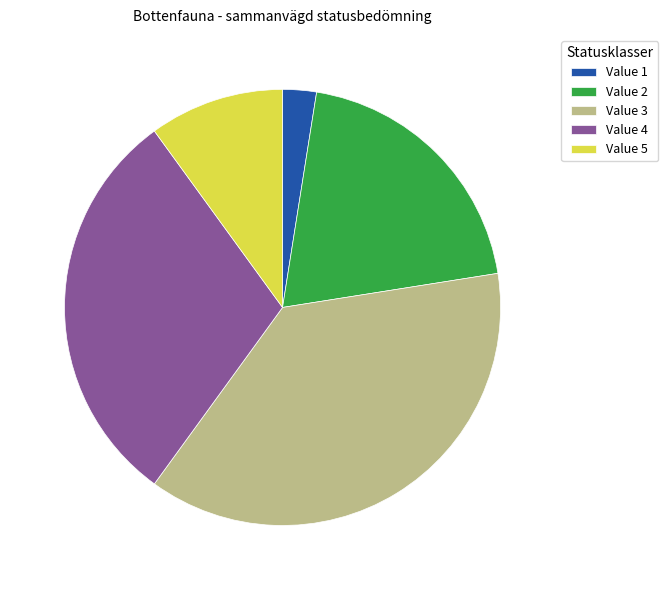

True or false: Value 5 accounts for 1% of the total.

False